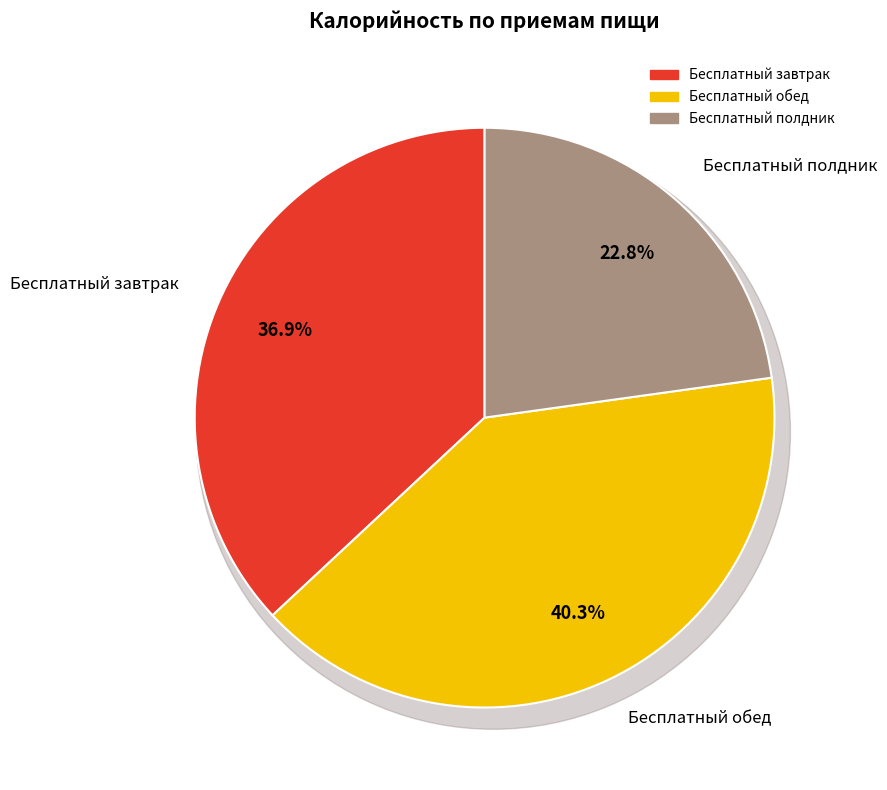

Does Бесплатный завтрак account for over 50% of the chart?

No